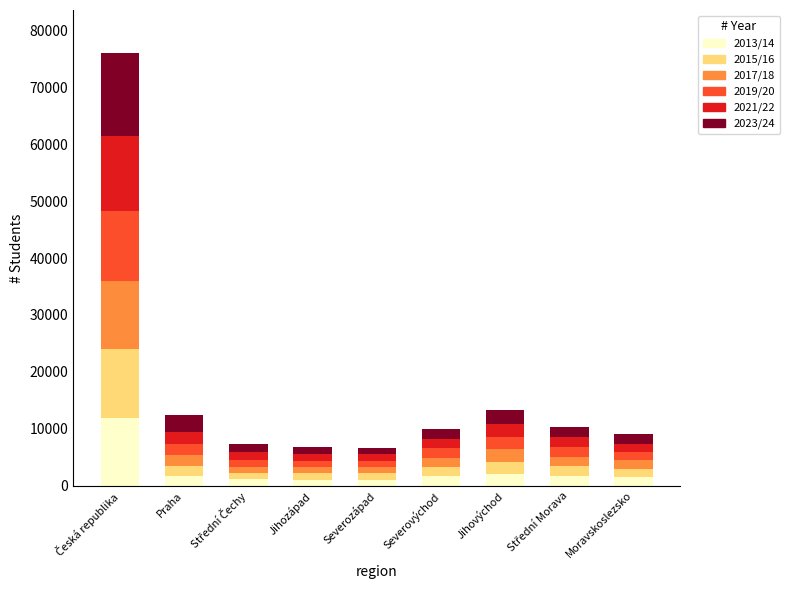

At which category is the sum across all series the highest?

Česká republika